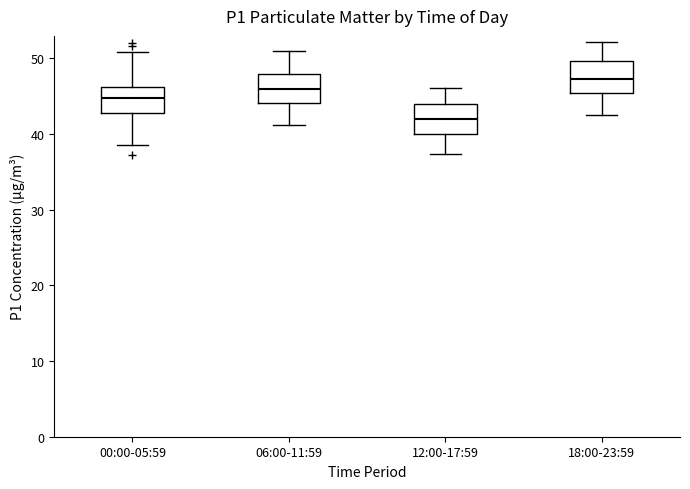

Which box has the highest median line?

18:00-23:59